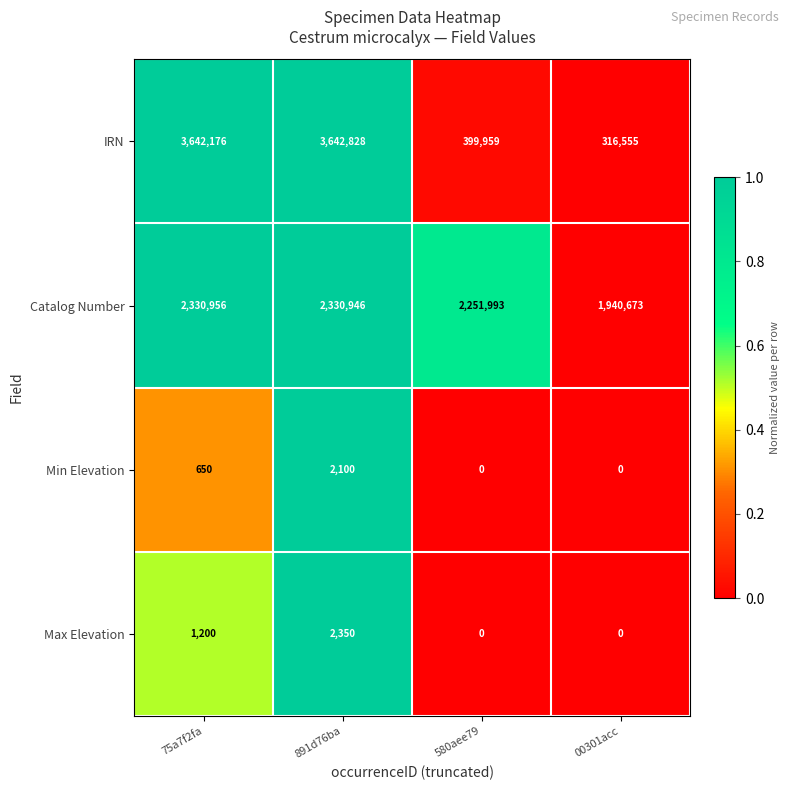

What is the difference between the second highest and minimum values in the Min Elevation series?

650